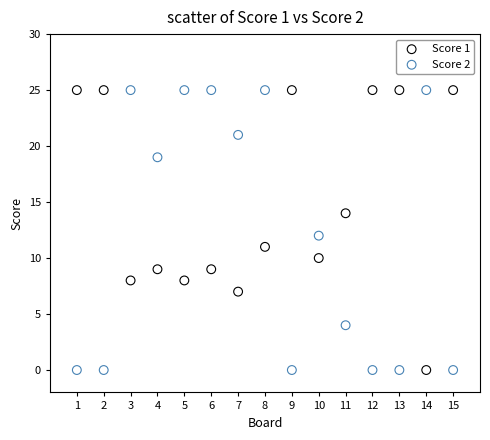

What are all the series names shown in the legend?

Score 1, Score 2